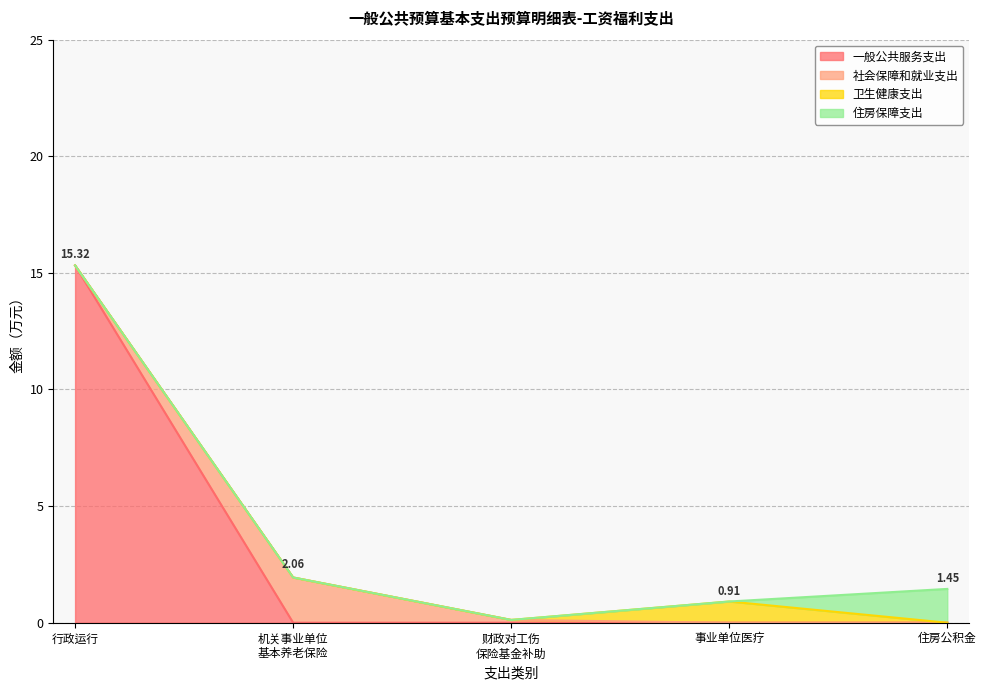

At 住房保障支出, list the series in order from smallest to largest.

社会保障和就业支出, 卫生健康支出, 住房保障支出, 一般公共服务支出